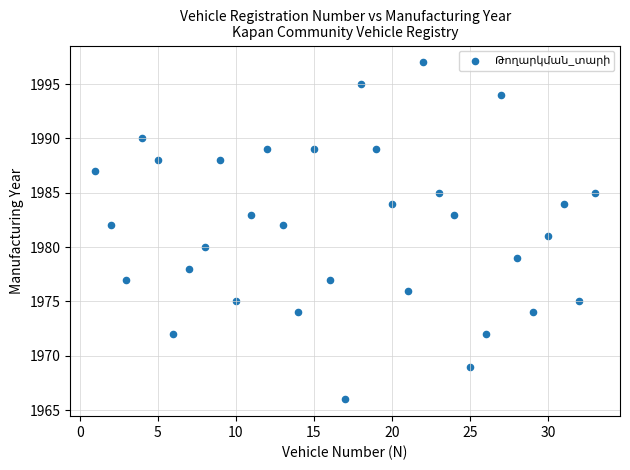

What is the range of X values (max minus min)?

32